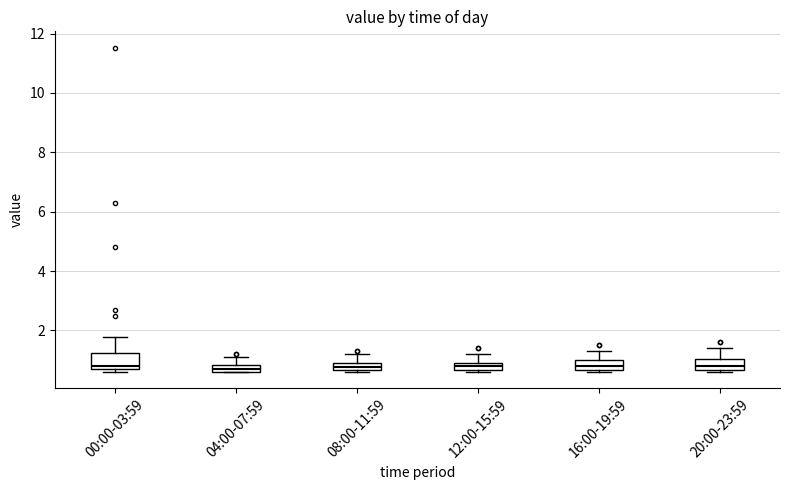

Where does the upper whisker of the box for 00:00-03:59 end on the y-axis? The values are not printed on the chart, so give them approximately, as read against the axis.

1.8